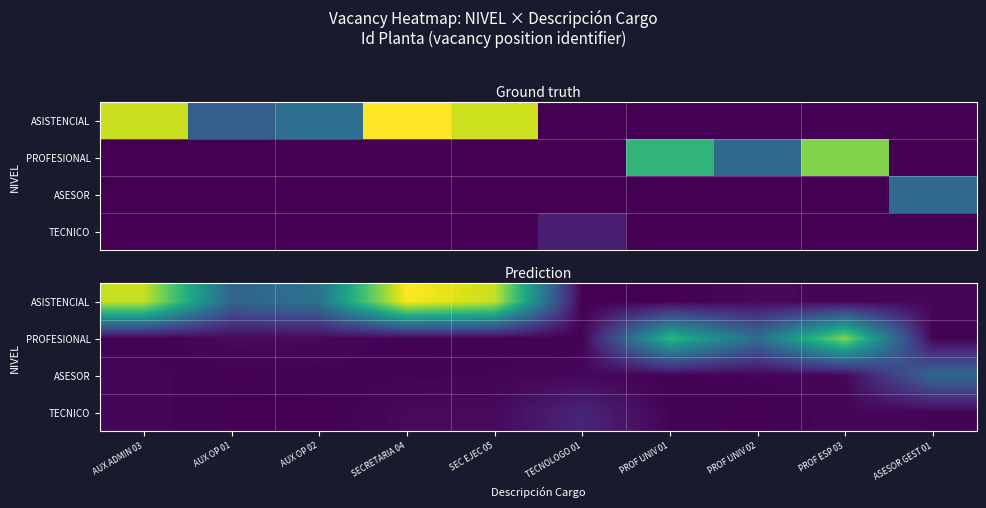

How many series are shown in this chart?

4